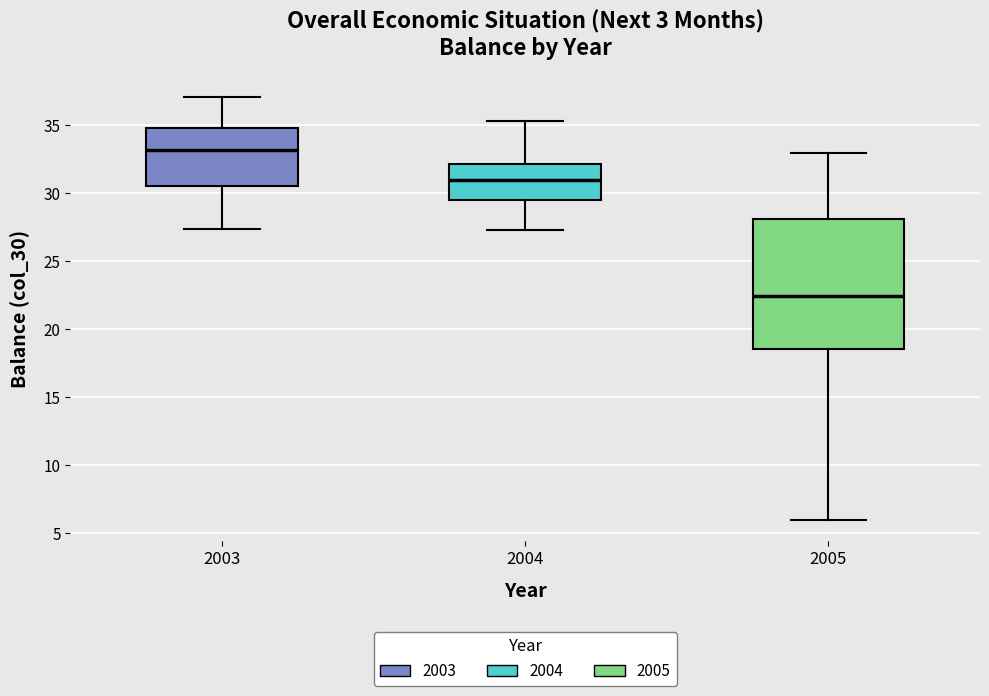

Which box has the highest median line?

2003